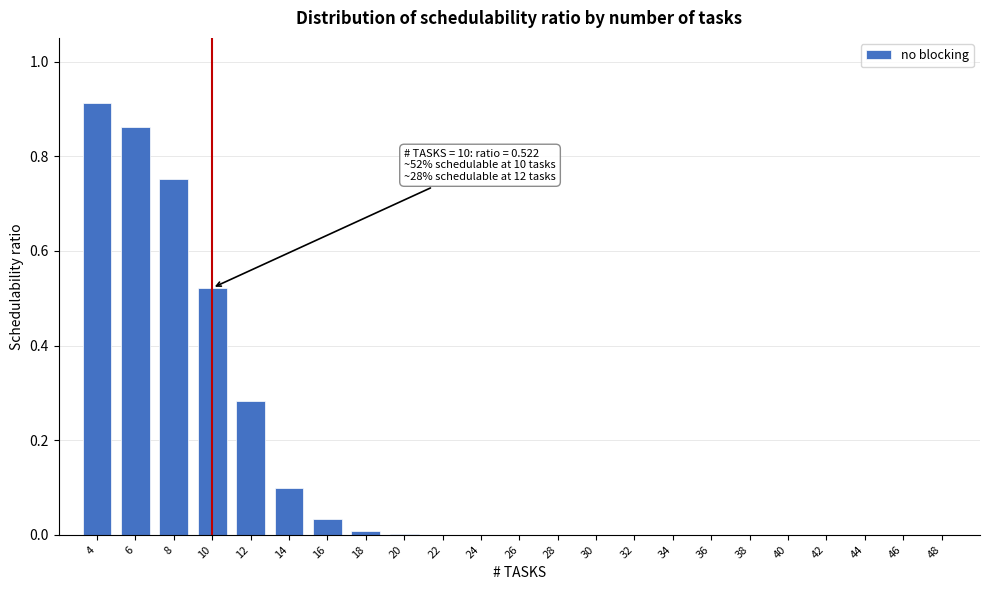

Is it true that the value at 32 is -0.5?

False